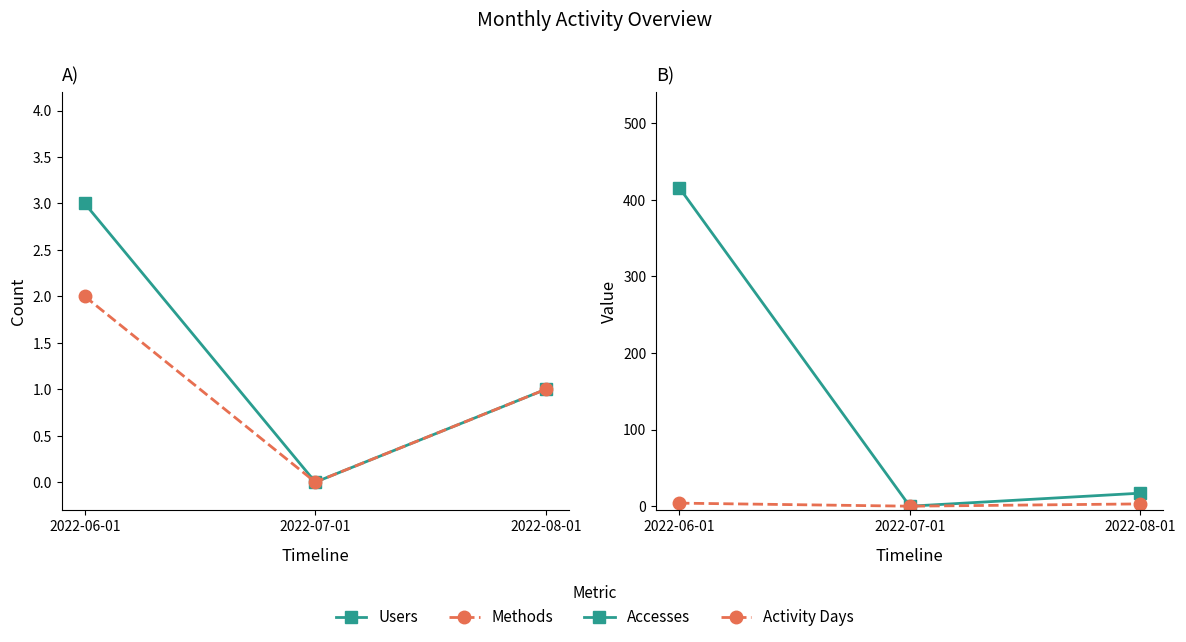

What is the average value of the Accesses series?

144